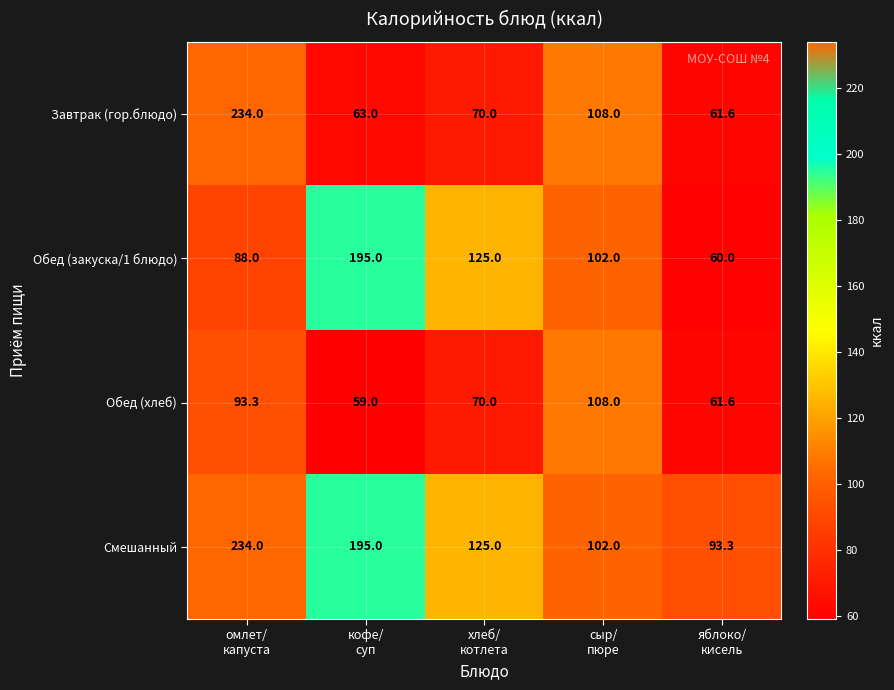

What is the difference between the maximum and minimum values in the Смешанный series?

140.7